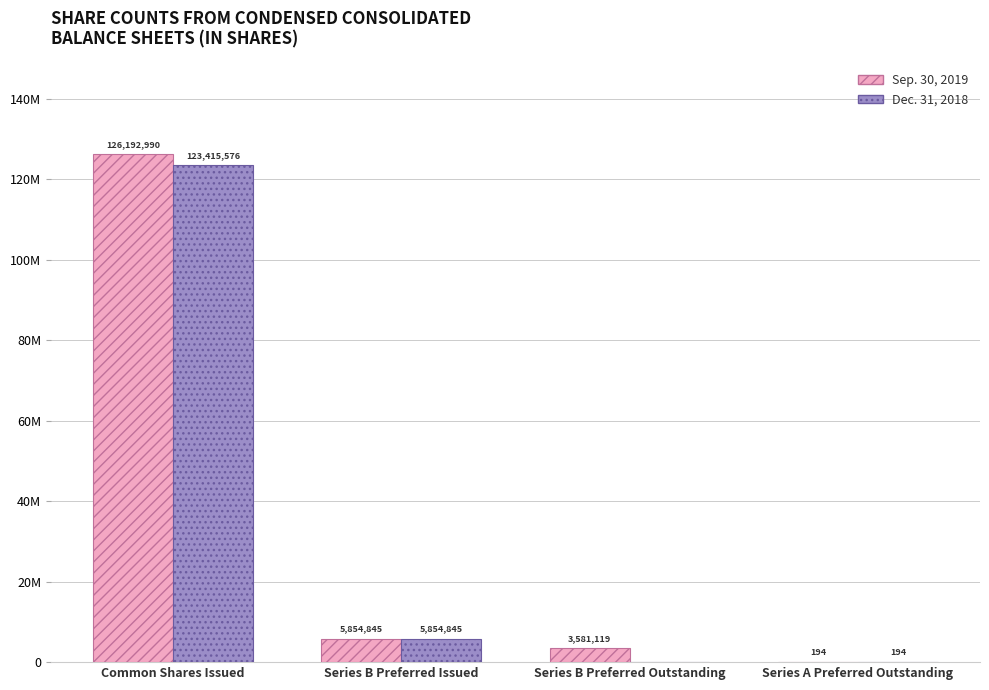

The Dec. 31, 2018 series shows 5854845 at Series B Preferred Issued. True or false?

True